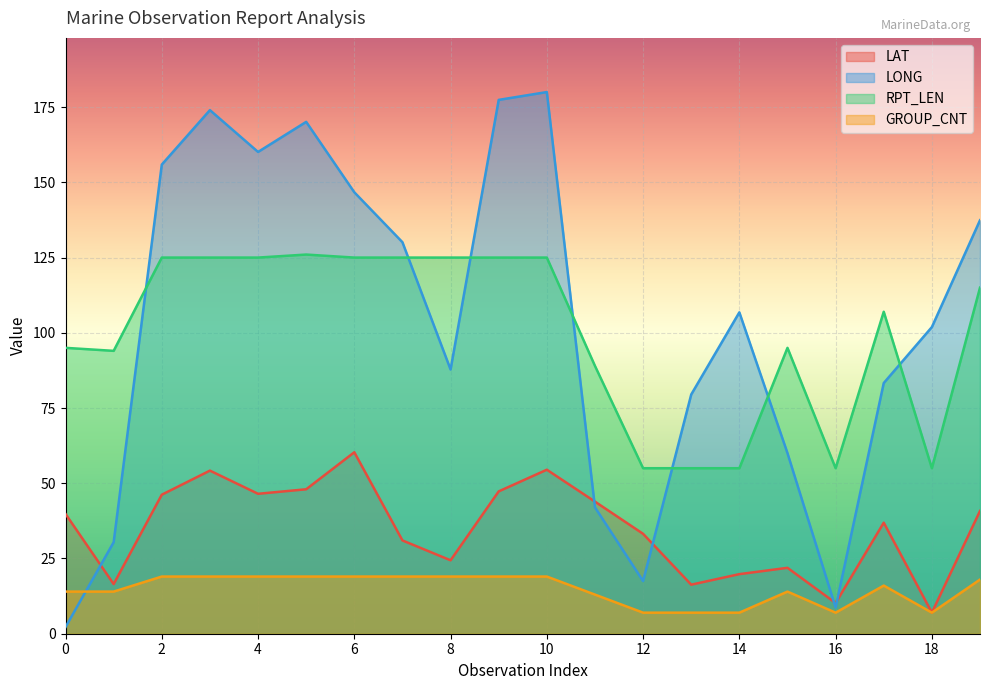

What is the sum of the LONG values at 3 and 11?

216.0